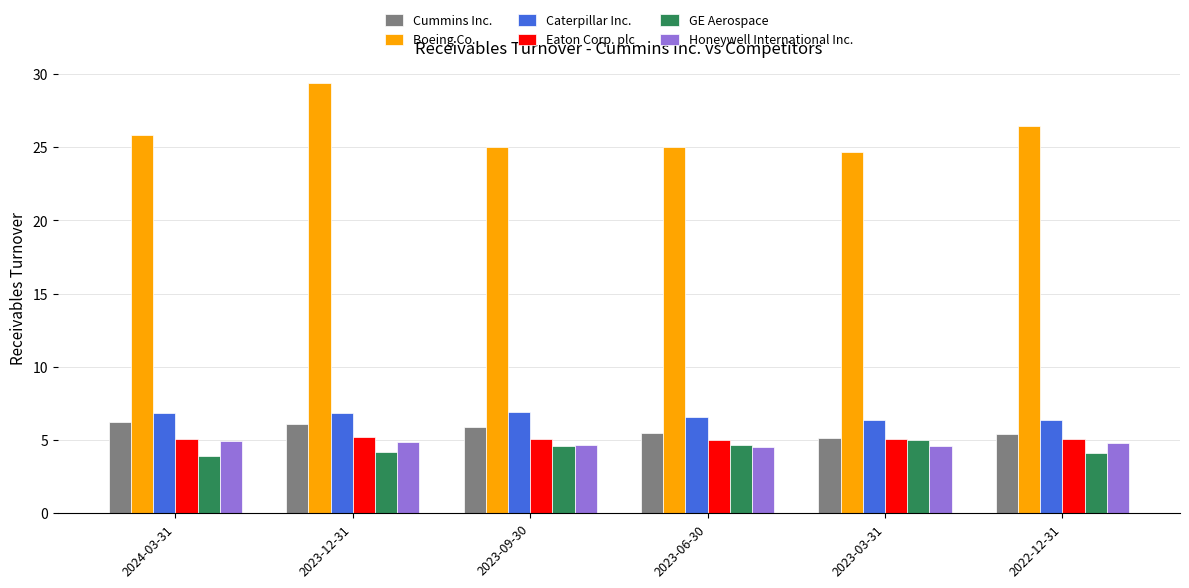

How many bars are there in total?

36